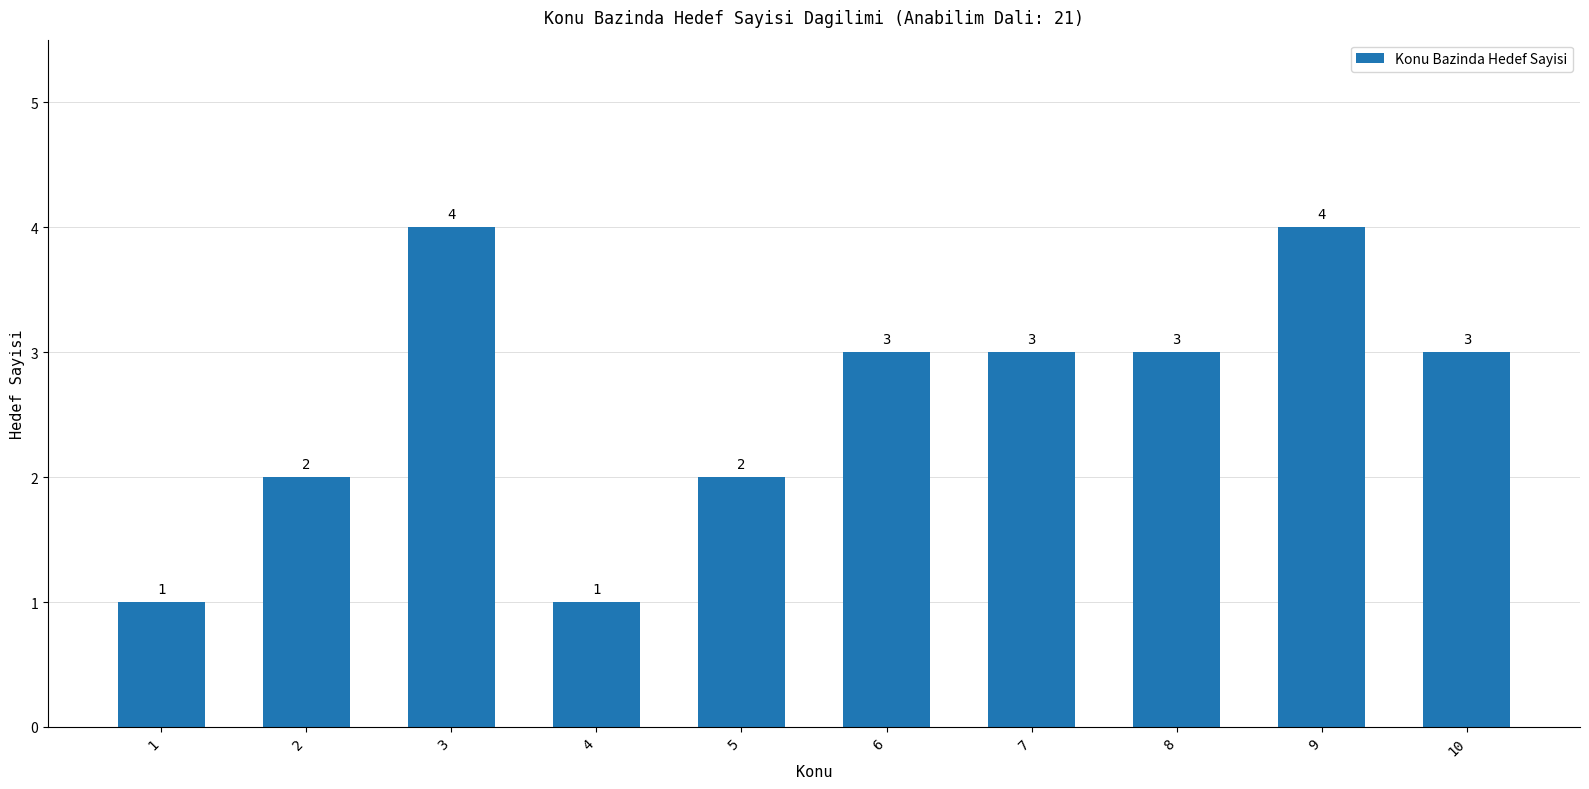

Reading left to right, what are all the values shown in this chart?

1	2	4	1	2	3	3	3	4	3